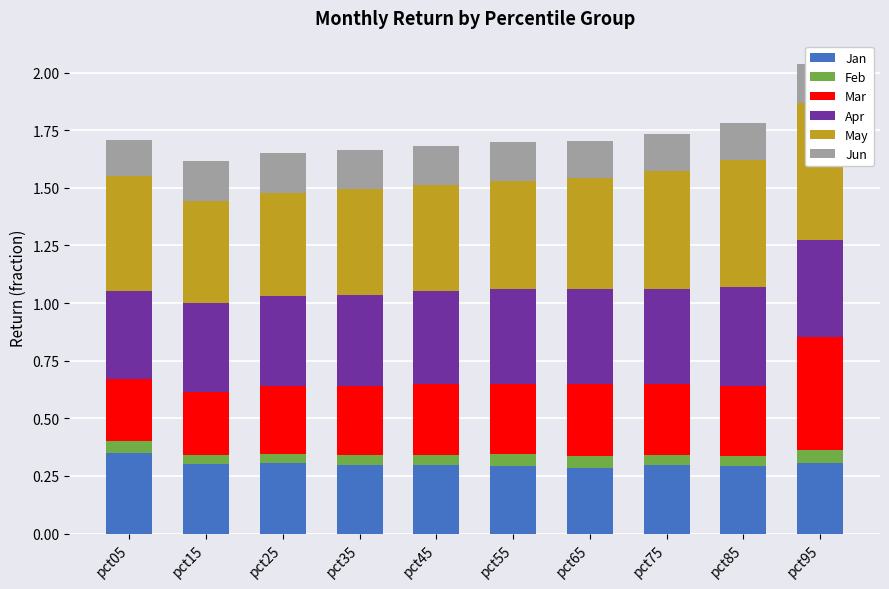

The value of Jan at pct25 is 0.2. True or false?

False